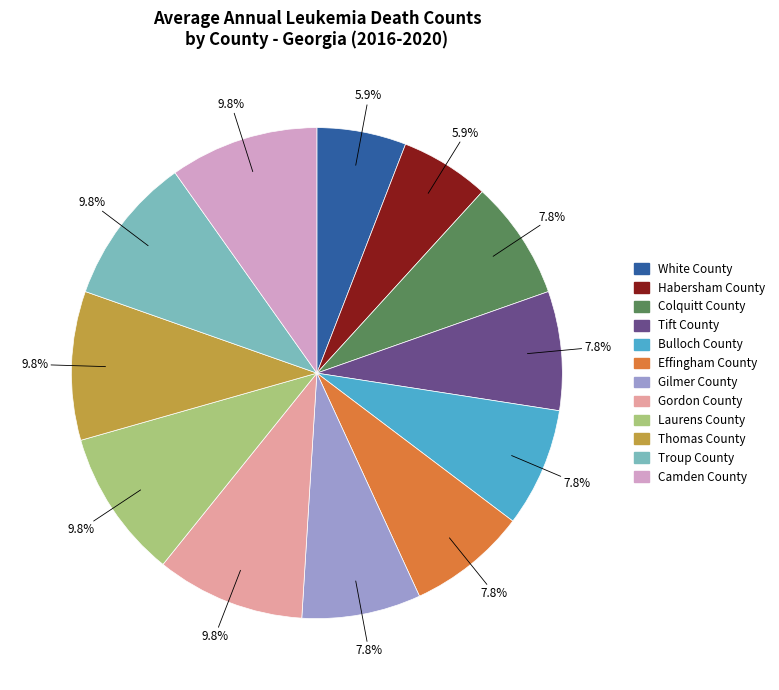

To the nearest percent, what is the combined percentage of Bulloch County and Effingham County?

16%